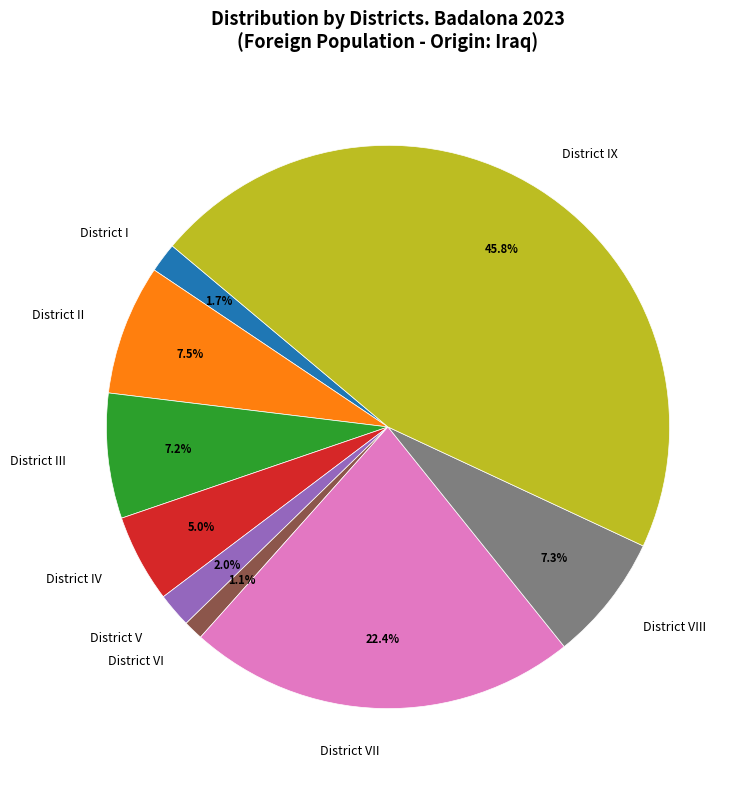

Count the number of slices in the pie.

9